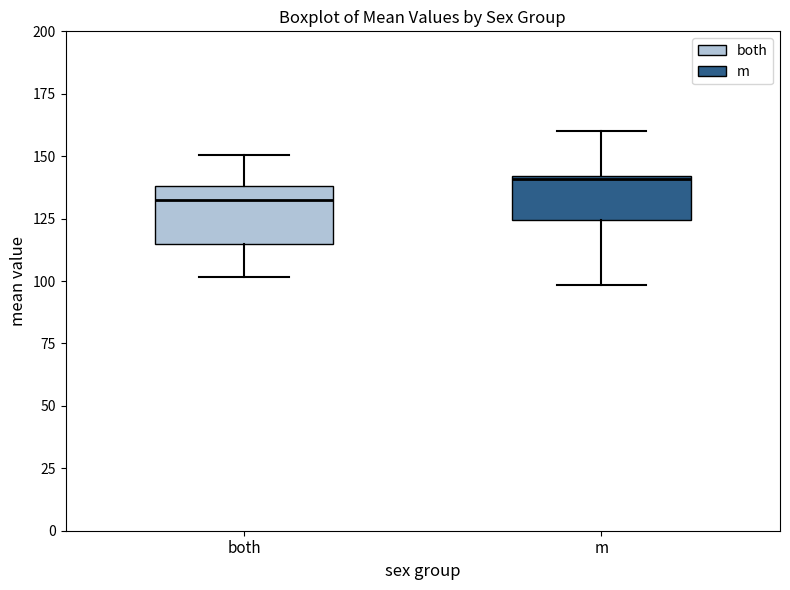

Which box has the lowest median line?

both